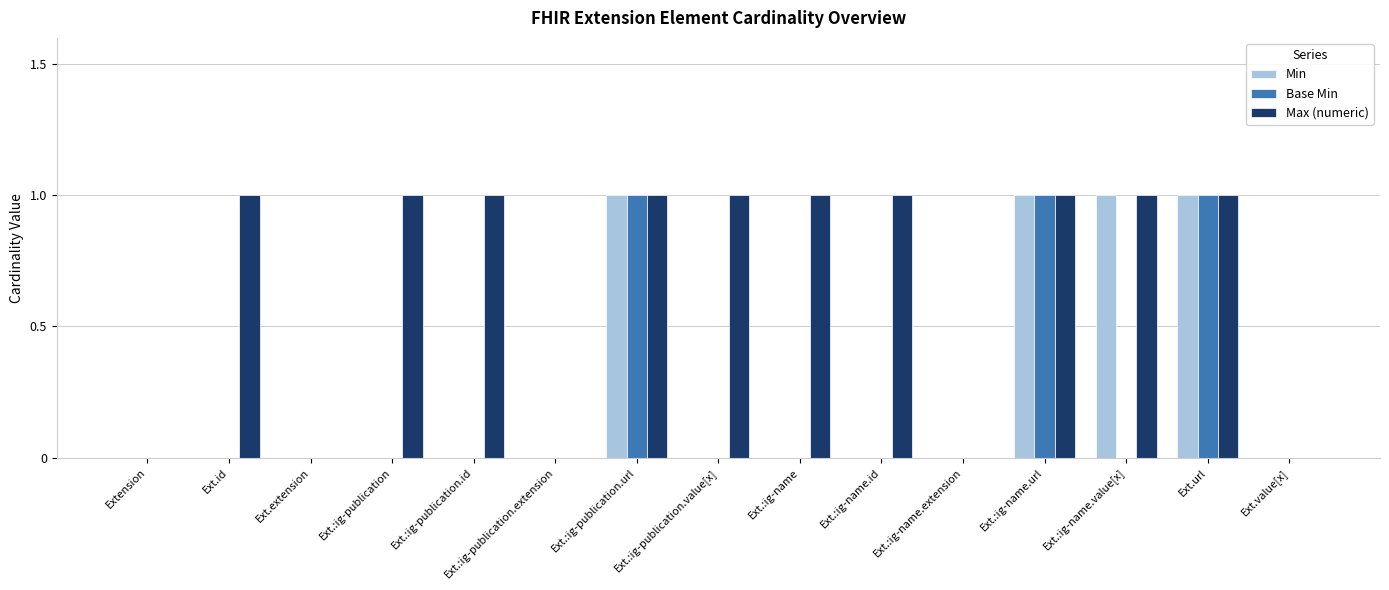

The value of Min at Ext.:ig-name.value[x] is 1. True or false?

True